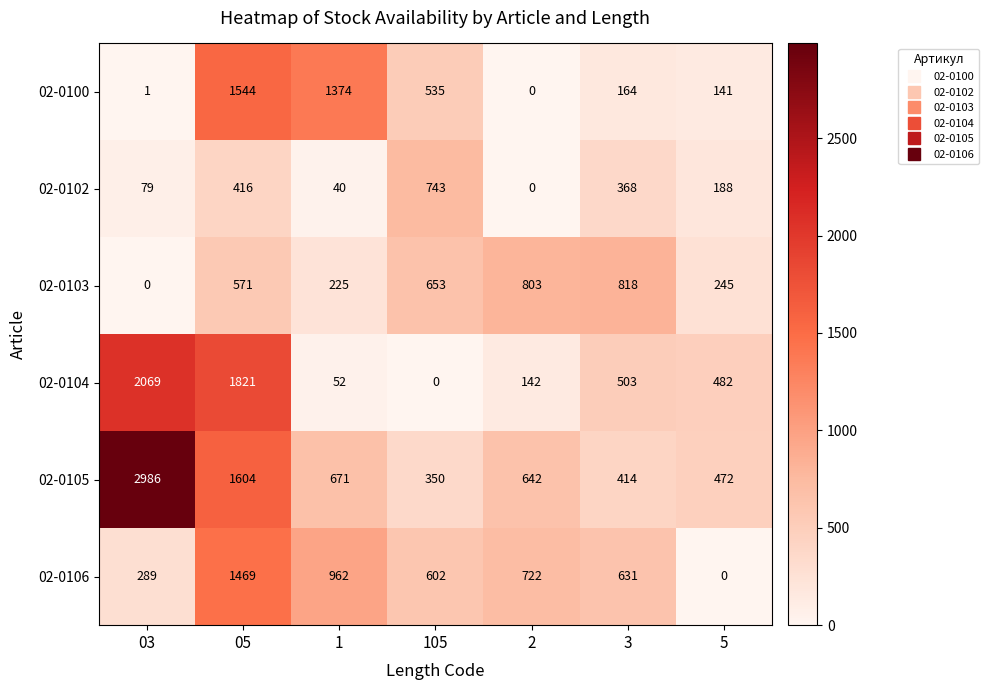

Rank the series by their maximum value, from highest to lowest.

02-0105, 02-0104, 02-0100, 02-0106, 02-0103, 02-0102